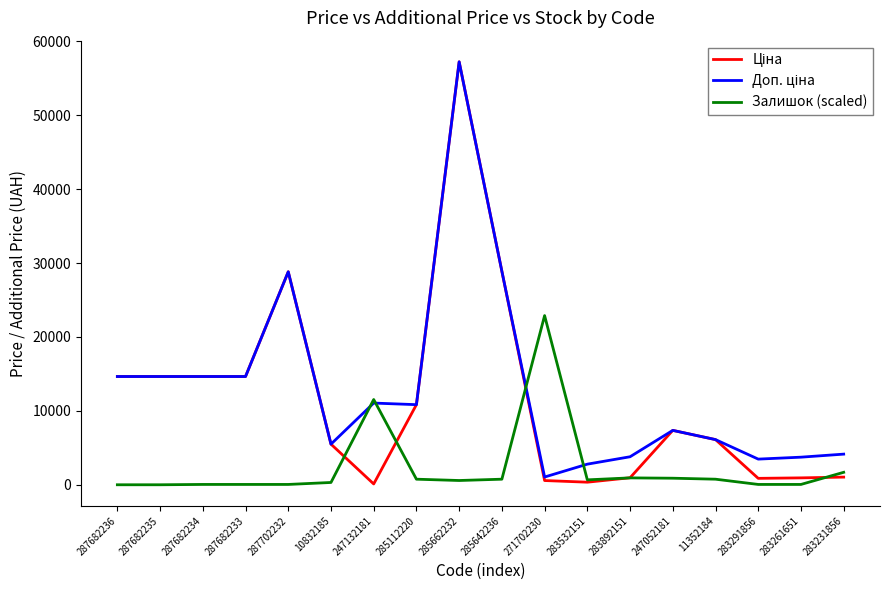

Where is Залишок (scaled) nearest to the value 11447?

247132181